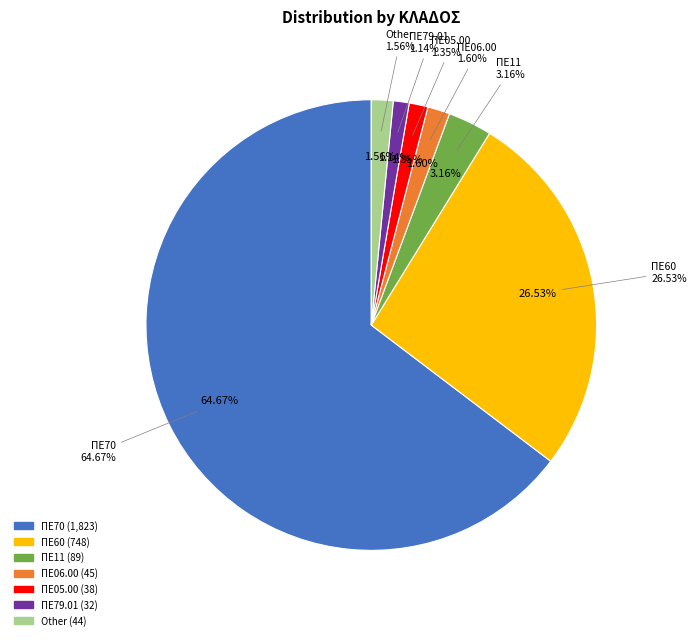

Which category has the biggest portion of the pie?

ΠΕ70